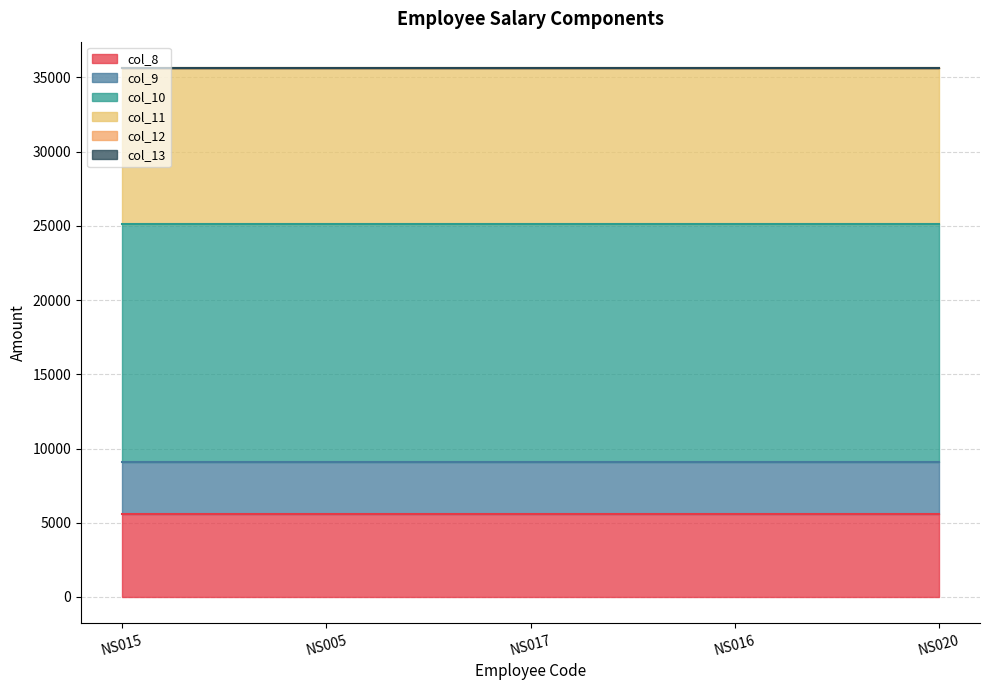

What is the total value across all series at NS015?

35628